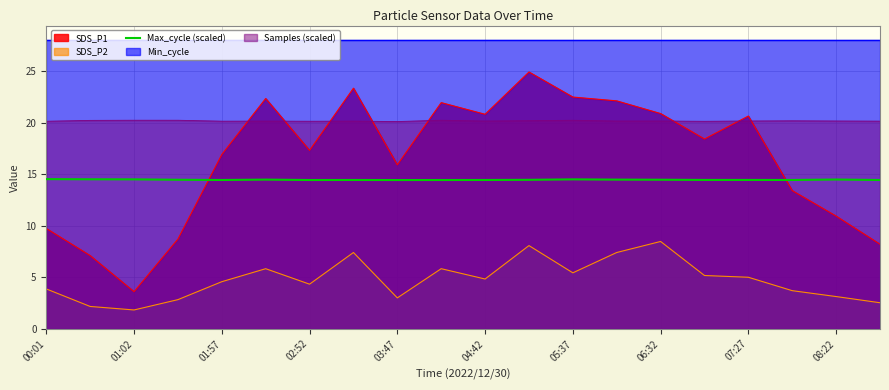

Is the value of Max_cycle (scaled) at 06:32 greater than the value of SDS_P2 at 08:22?

Yes